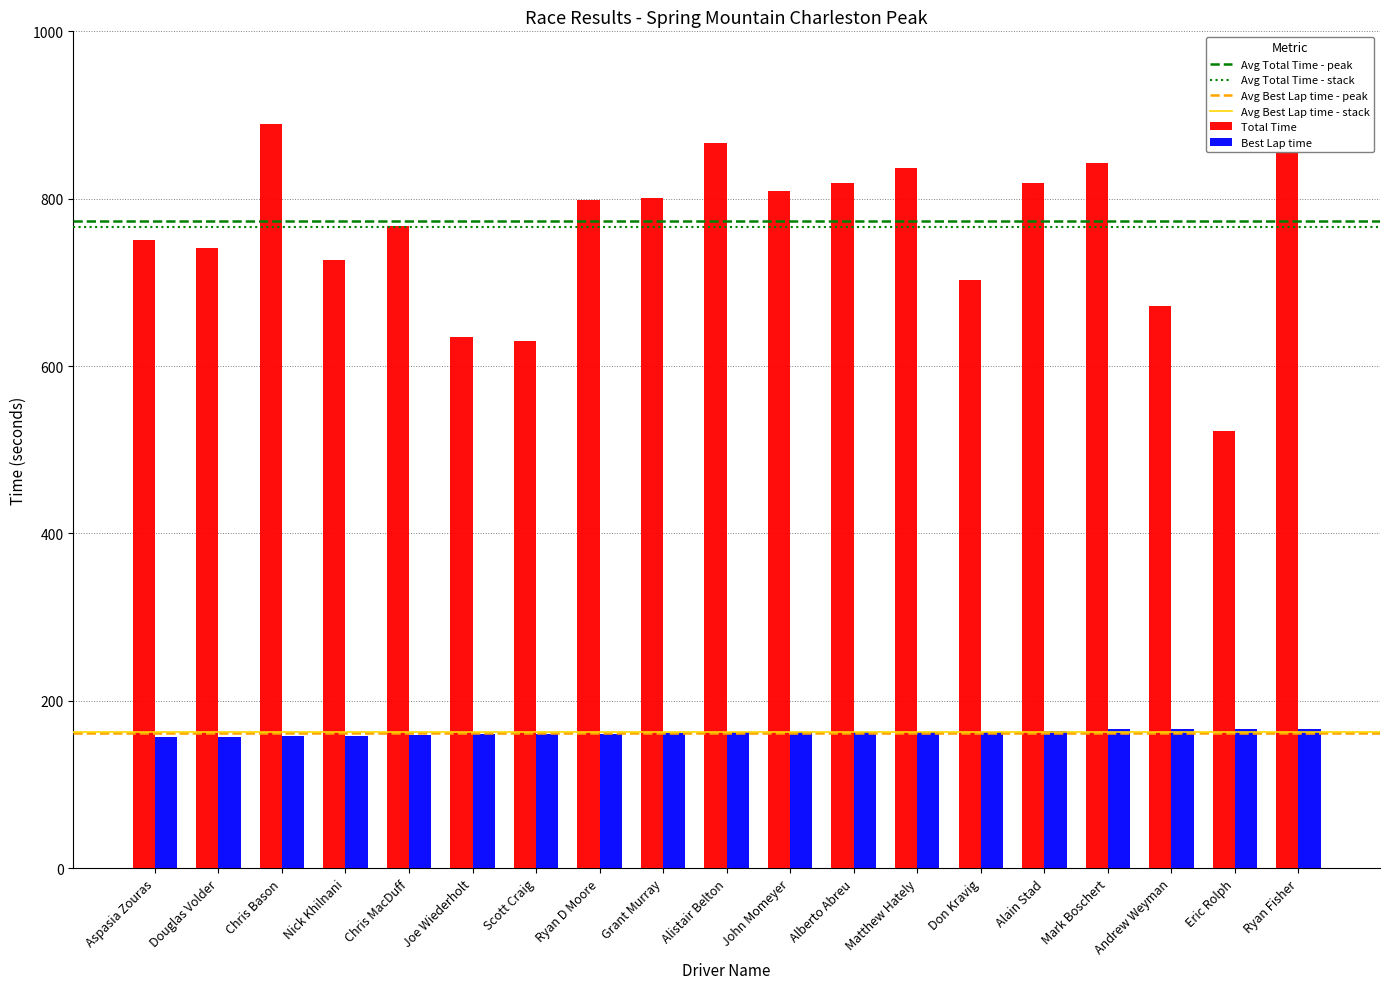

What is the difference between the second highest and second lowest values in the Total Time series?

256.1